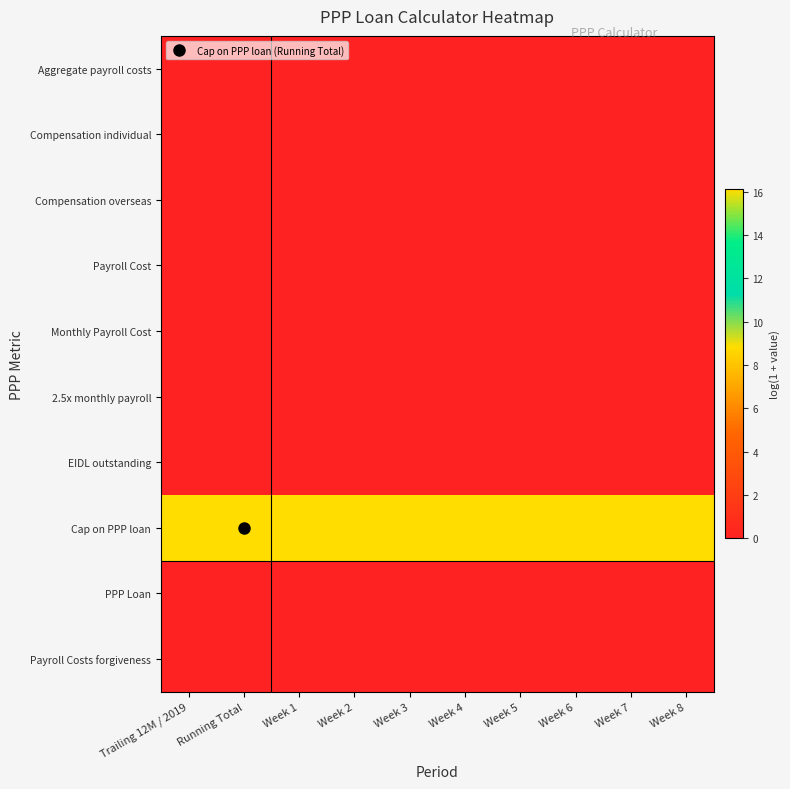

List the series in order of their peak value, lowest first.

Aggregate payroll costs, Compensation individual, Compensation overseas, Payroll Cost, Monthly Payroll Cost, 2.5x monthly payroll, EIDL outstanding, PPP Loan, Payroll Costs forgiveness, Cap on PPP loan